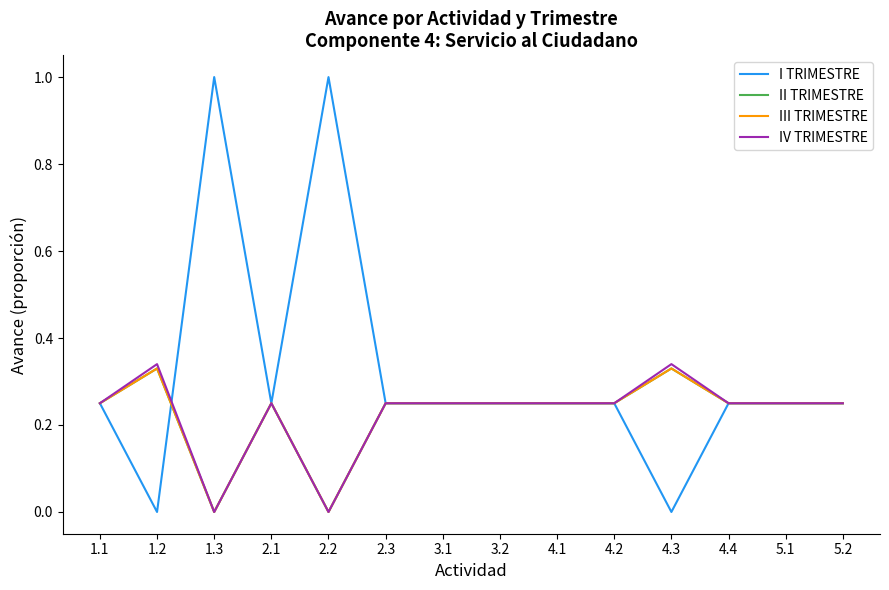

What is the average value of the IV TRIMESTRE series?

0.2